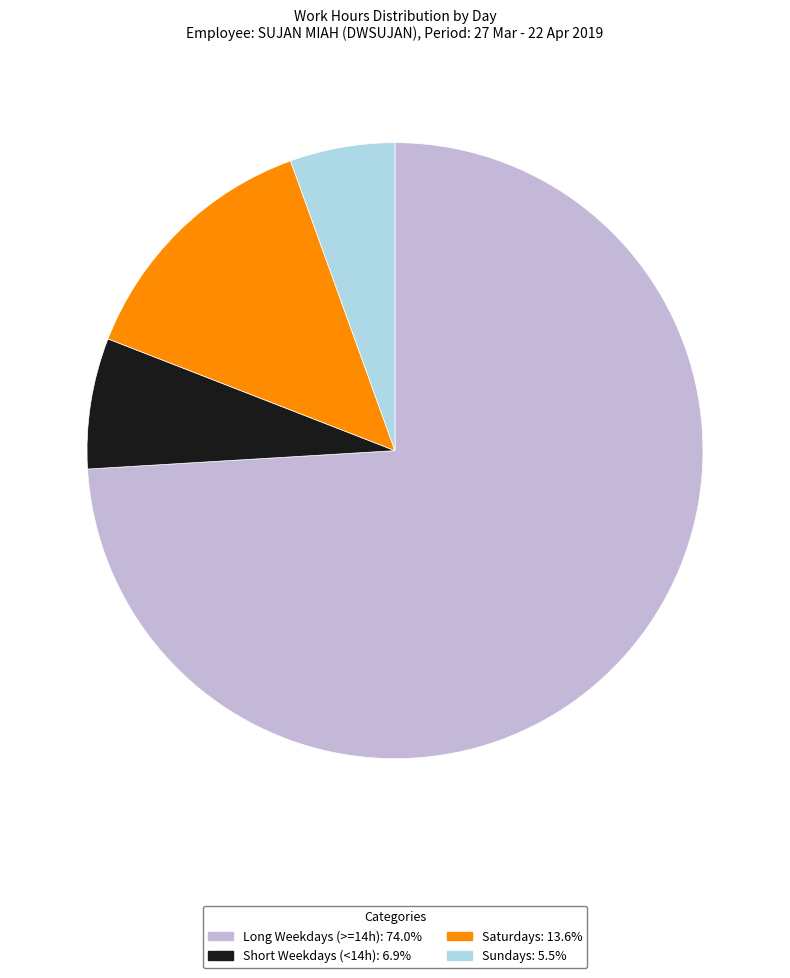

Is there any slice that represents more than half of the pie?

Yes